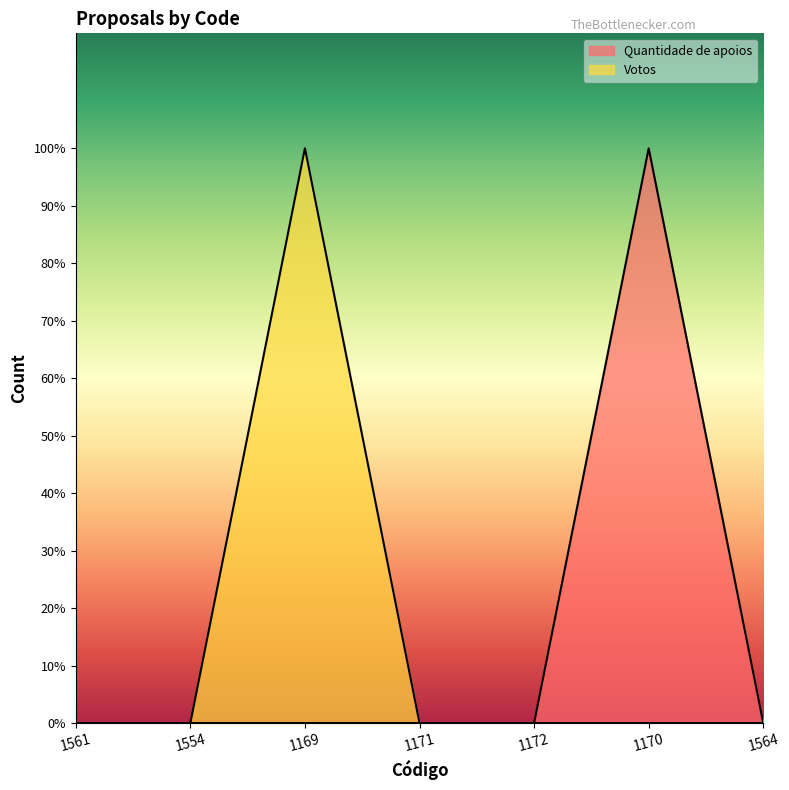

What are all the series names shown in the legend?

Quantidade de apoios, Votos